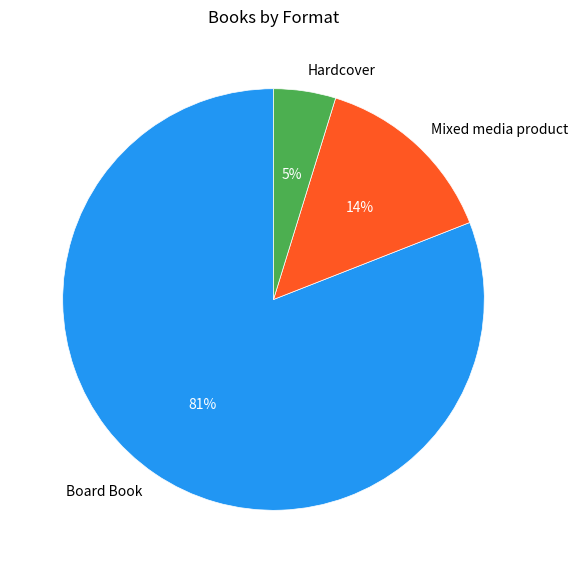

To the nearest percent, what percentage of the pie is Board Book?

81%